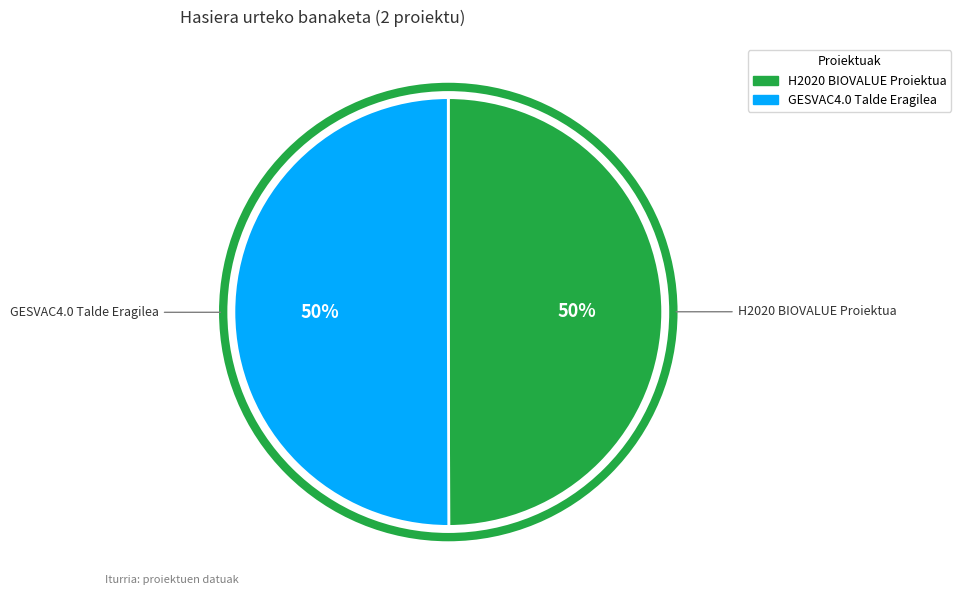

To the nearest percent, what portion does GESVAC4.0 Talde Eragilea represent?

50%